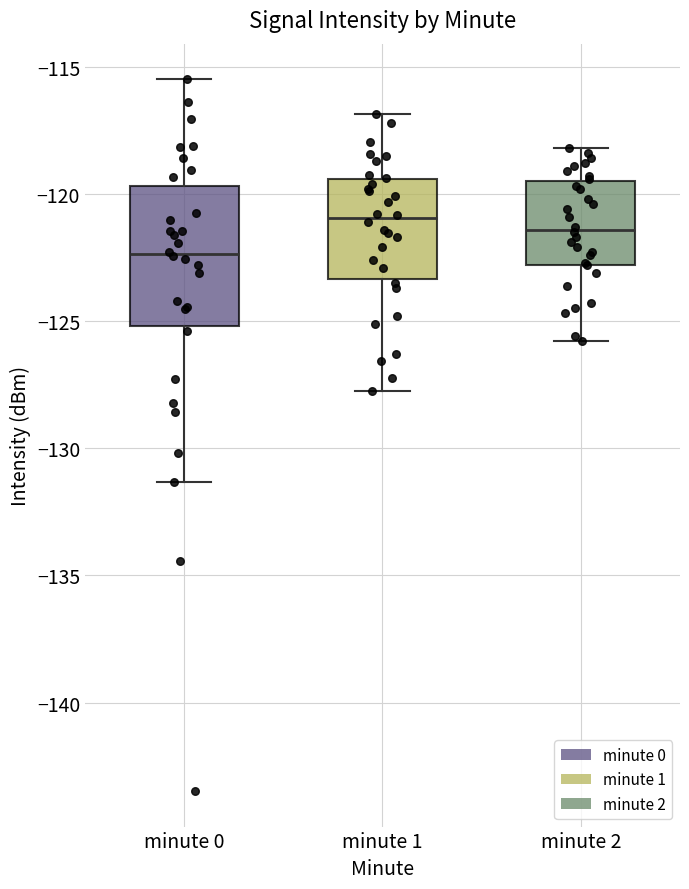

Reading left to right, transcribe this box plot: for each box, give where its median line is, the range the box spans, and where its two whiskers end, as read against the y-axis. The values are not printed on the chart, so give them approximately, as read against the axis.

minute 0: median -122.5, box -125.0 to -119.5, whiskers -131.5 to -115.5
minute 1: median -121.0, box -123.5 to -119.5, whiskers -128.0 to -117.0
minute 2: median -121.5, box -123.0 to -119.5, whiskers -126.0 to -118.0